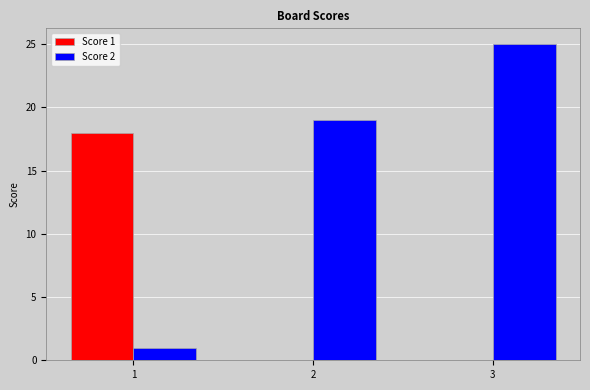

The Score 1 series shows 0 at 2. True or false?

True